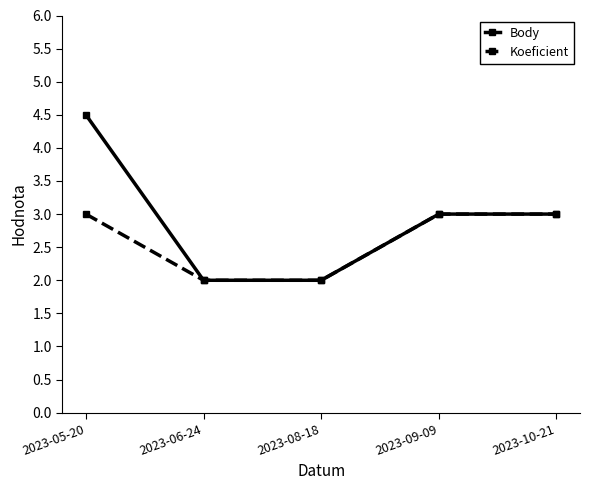

True or false: Koeficient has more than 1 points higher than both neighbors.

False